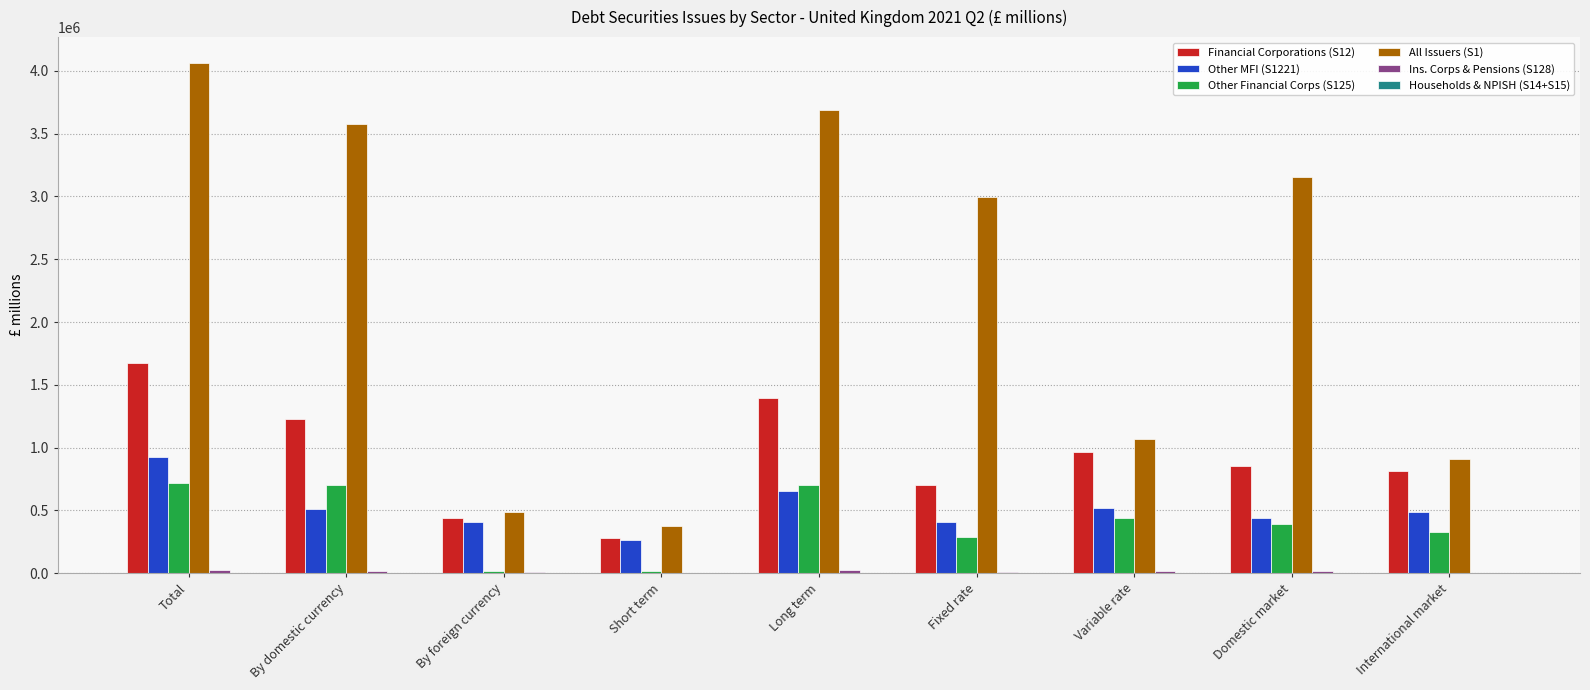

The value of Financial Corporations (S12) at Variable rate is 968111. True or false?

True